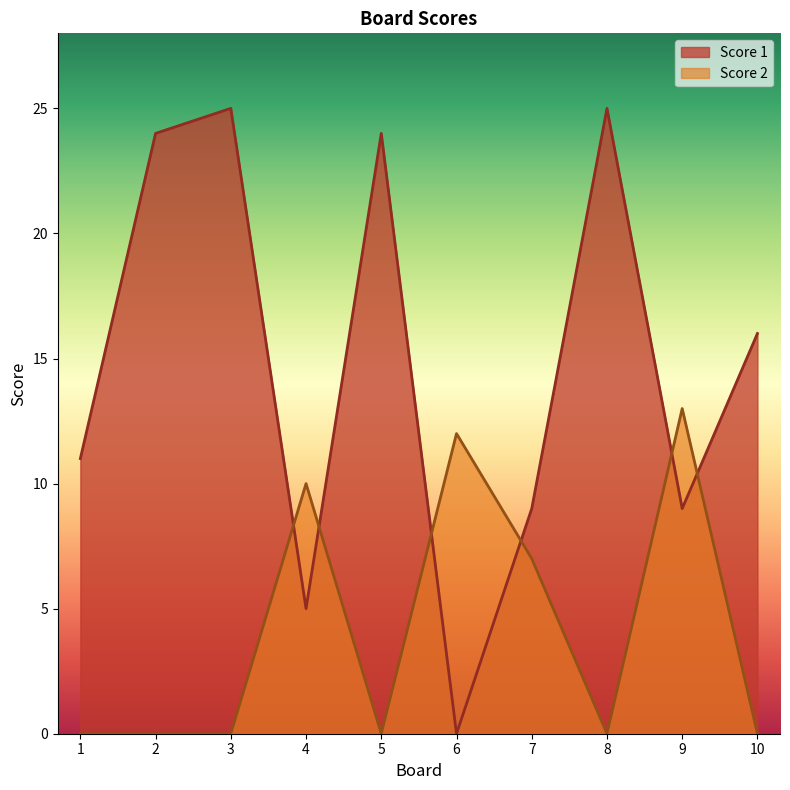

Where is Score 2 nearest to the value 6?

7